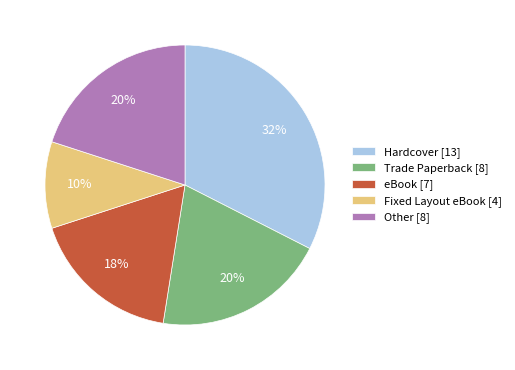

Which category has the biggest portion of the pie?

Hardcover